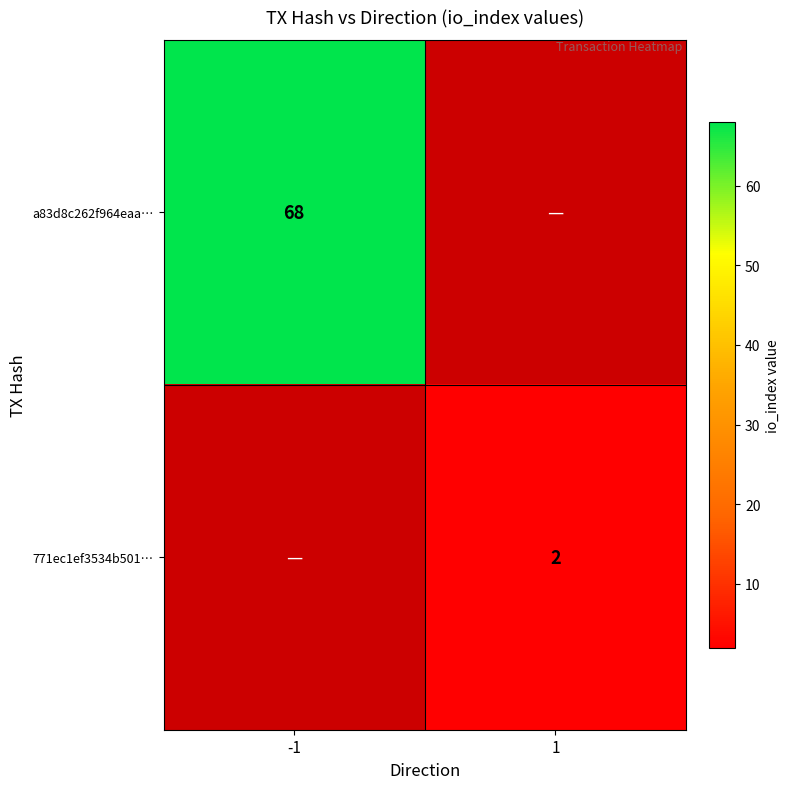

Which label corresponds to the largest value in the chart?

-1